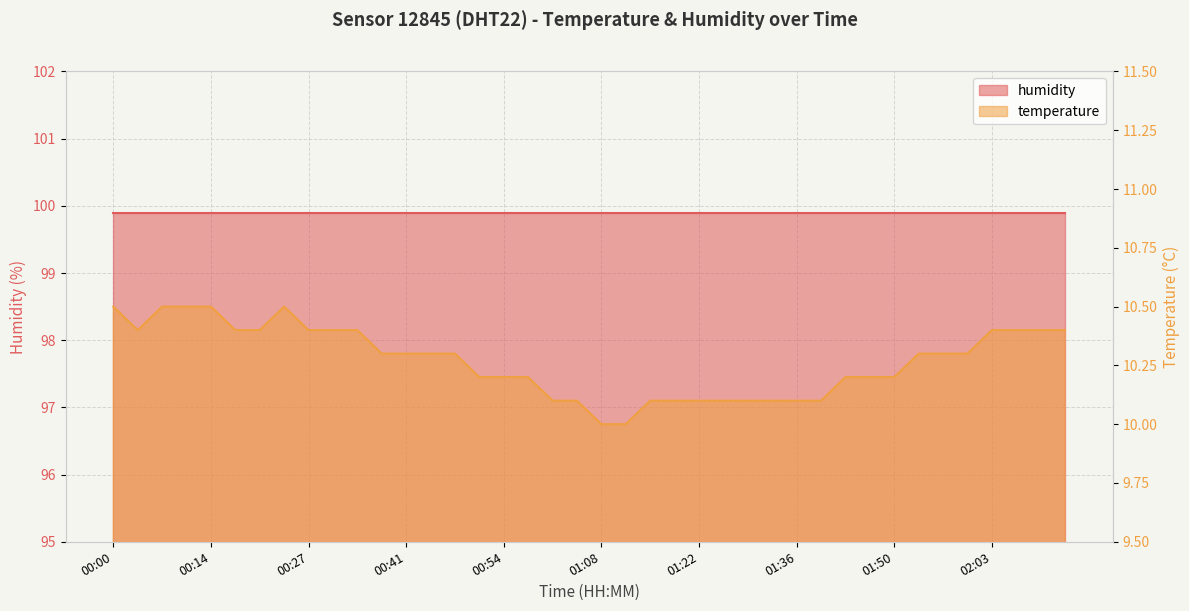

What is the sum of all values?

410.8